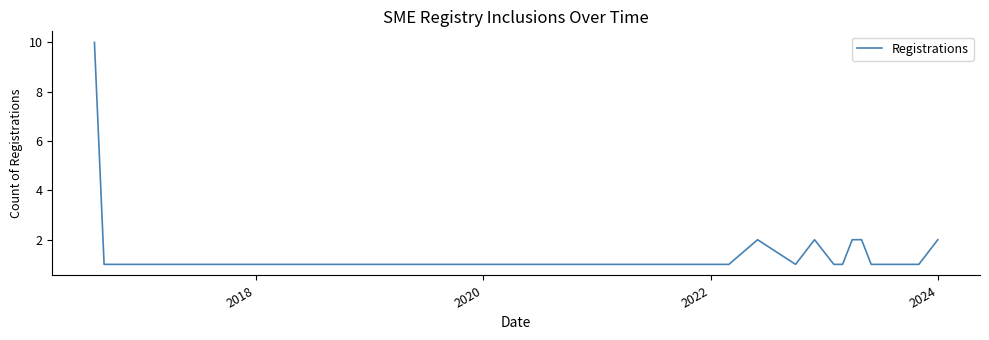

What is the greatest value displayed?

10